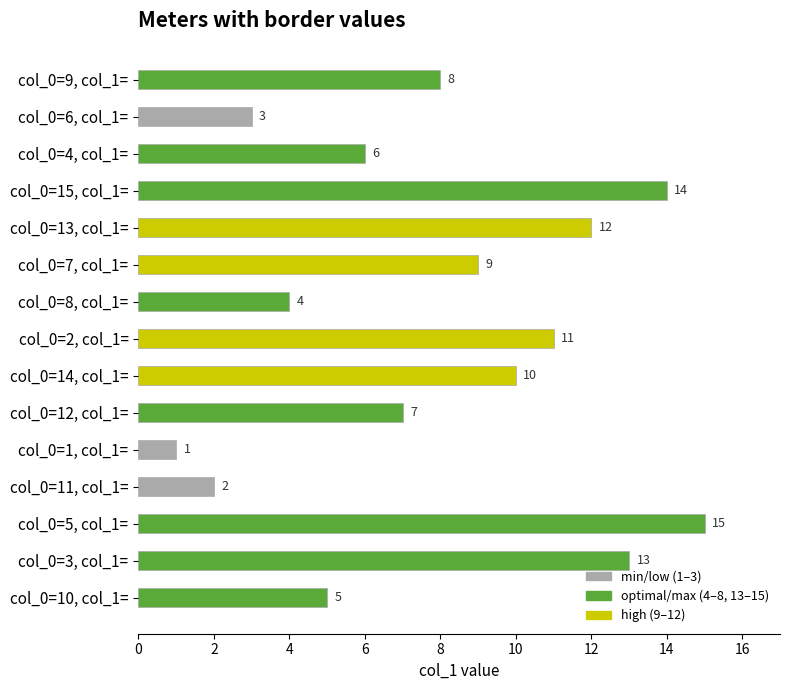

Reading top to bottom, transcribe all the data shown in this chart.

8	3	6	14	12	9	4	11	10	7	1	2	15	13	5